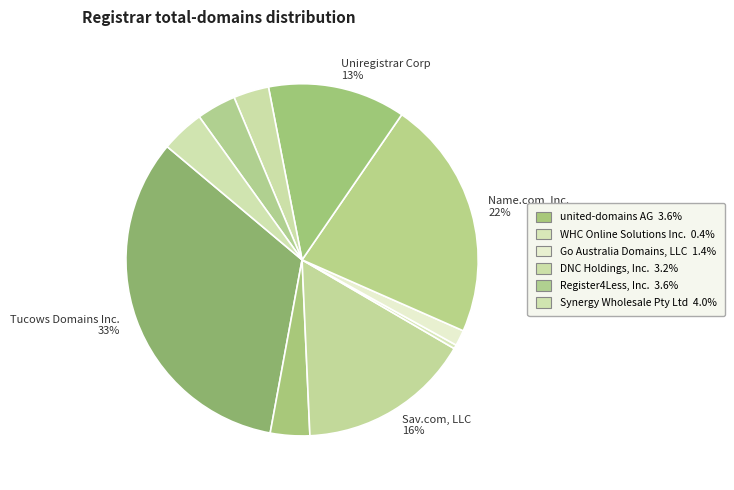

How many slices are in this pie chart?

10